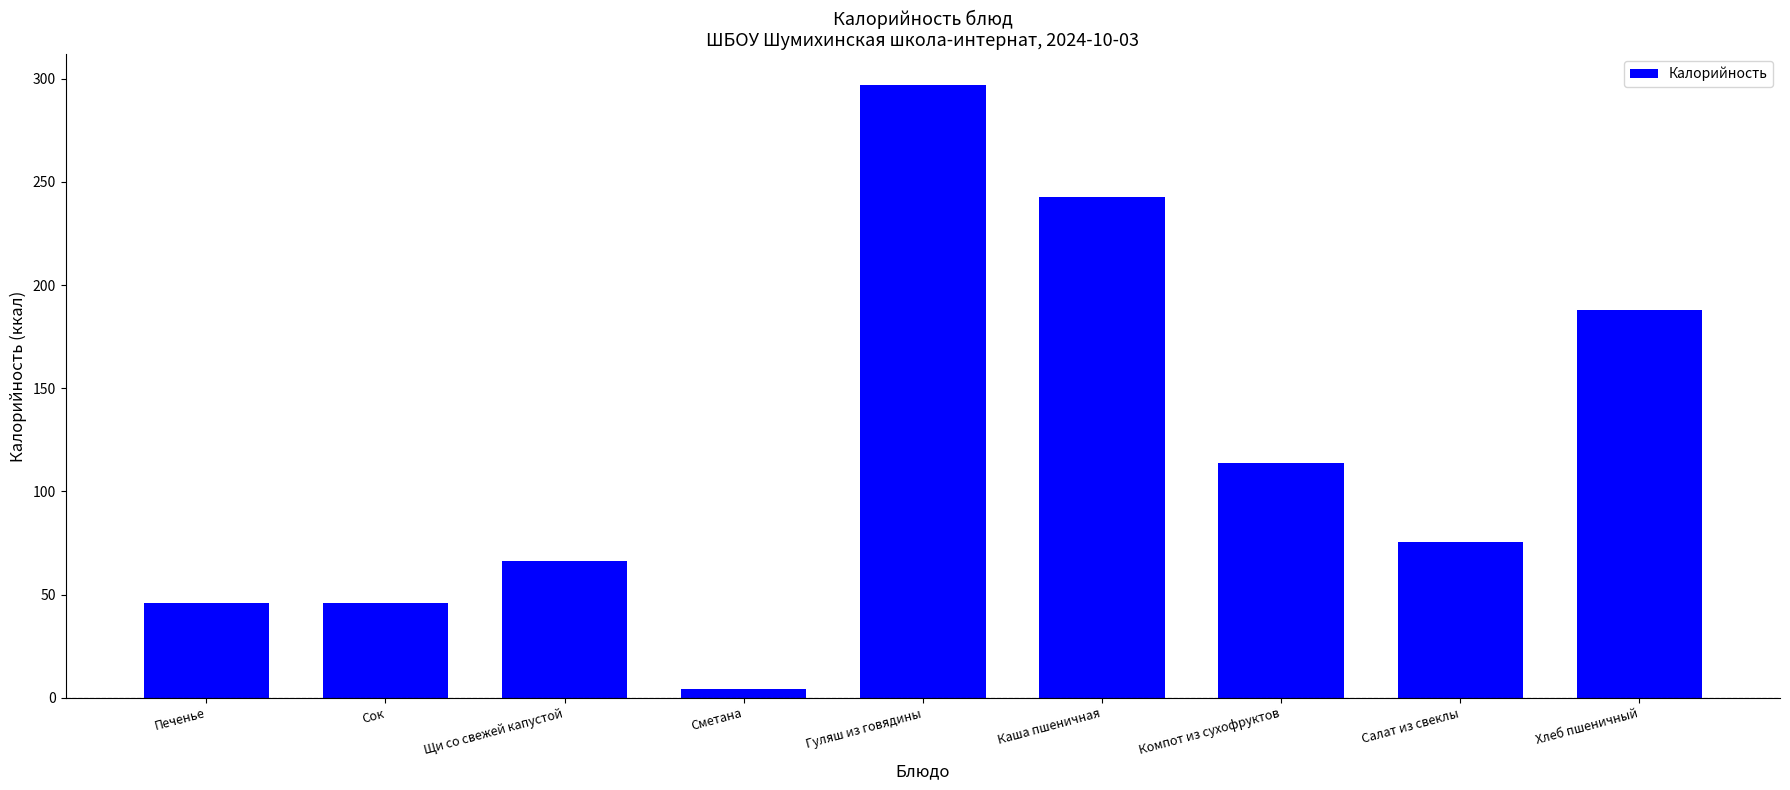

What is the approximate value at Хлеб пшеничный?

188.0